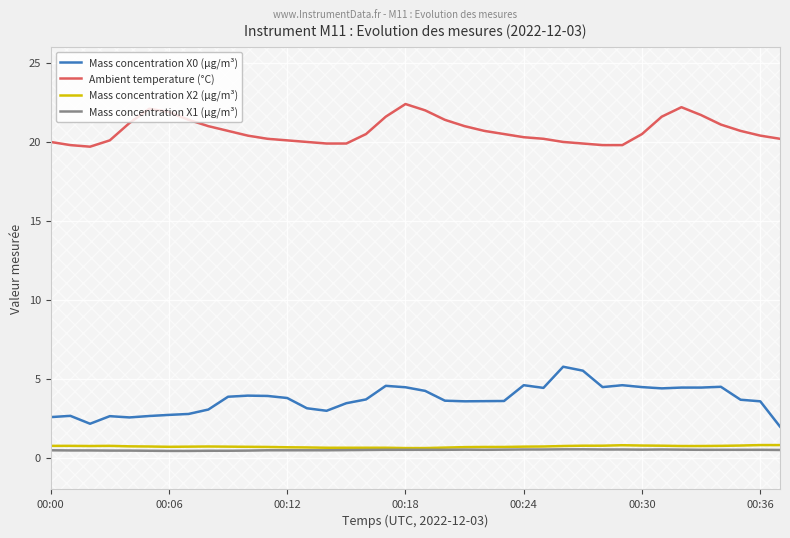

True or false: Ambient temperature (°C) has a value of 32.4 at 00:12.

False